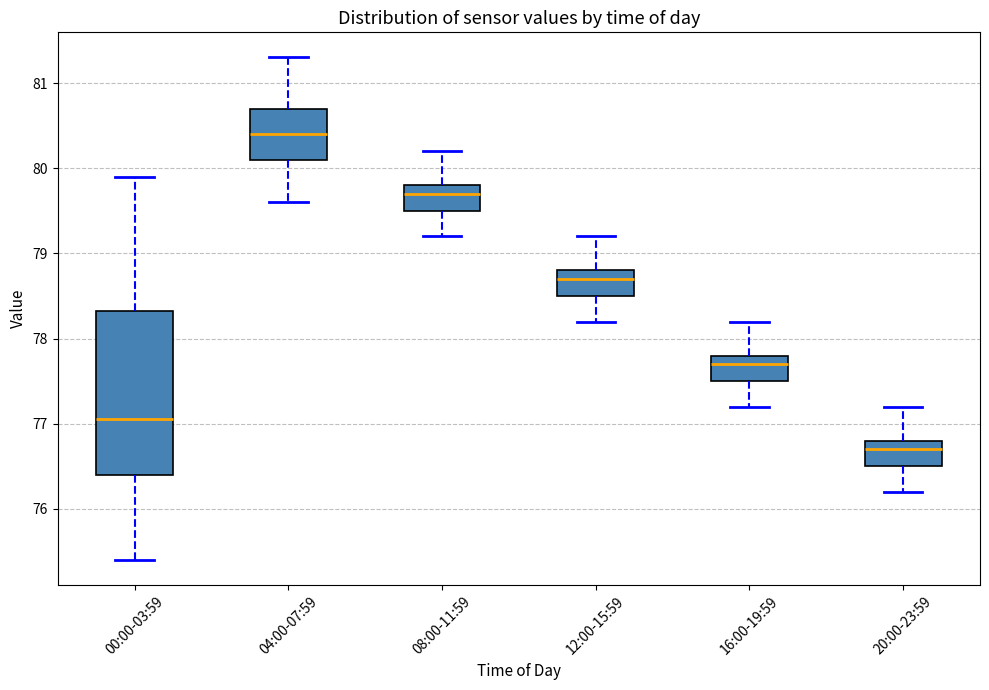

Reading left to right, read every box against the y-axis: the position of its median line, the range the box covers, and the ends of its whiskers. The values are not printed on the chart, so give them approximately, as read against the axis.

00:00-03:59: median 77.1, box 76.4 to 78.3, whiskers 75.4 to 79.9
04:00-07:59: median 80.4, box 80.1 to 80.7, whiskers 79.6 to 81.3
08:00-11:59: median 79.7, box 79.5 to 79.8, whiskers 79.2 to 80.2
12:00-15:59: median 78.7, box 78.5 to 78.8, whiskers 78.2 to 79.2
16:00-19:59: median 77.7, box 77.5 to 77.8, whiskers 77.2 to 78.2
20:00-23:59: median 76.7, box 76.5 to 76.8, whiskers 76.2 to 77.2